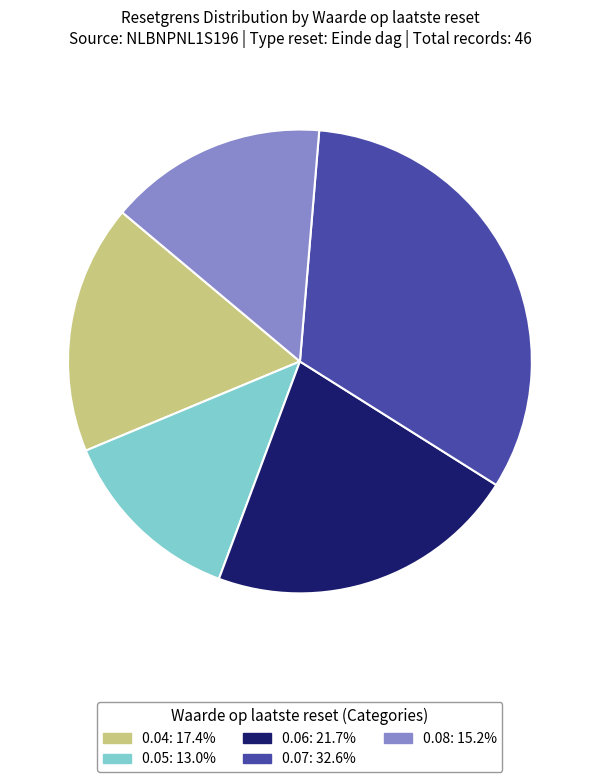

Approximately how many times larger is the value at 0.04: 17.4% compared to 0.08: 15.2%?

1.1